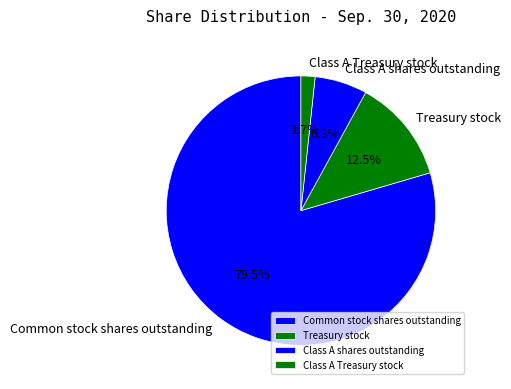

Rank the categories by value from lowest to highest.

Class A Treasury stock, Class A shares outstanding, Treasury stock, Common stock shares outstanding